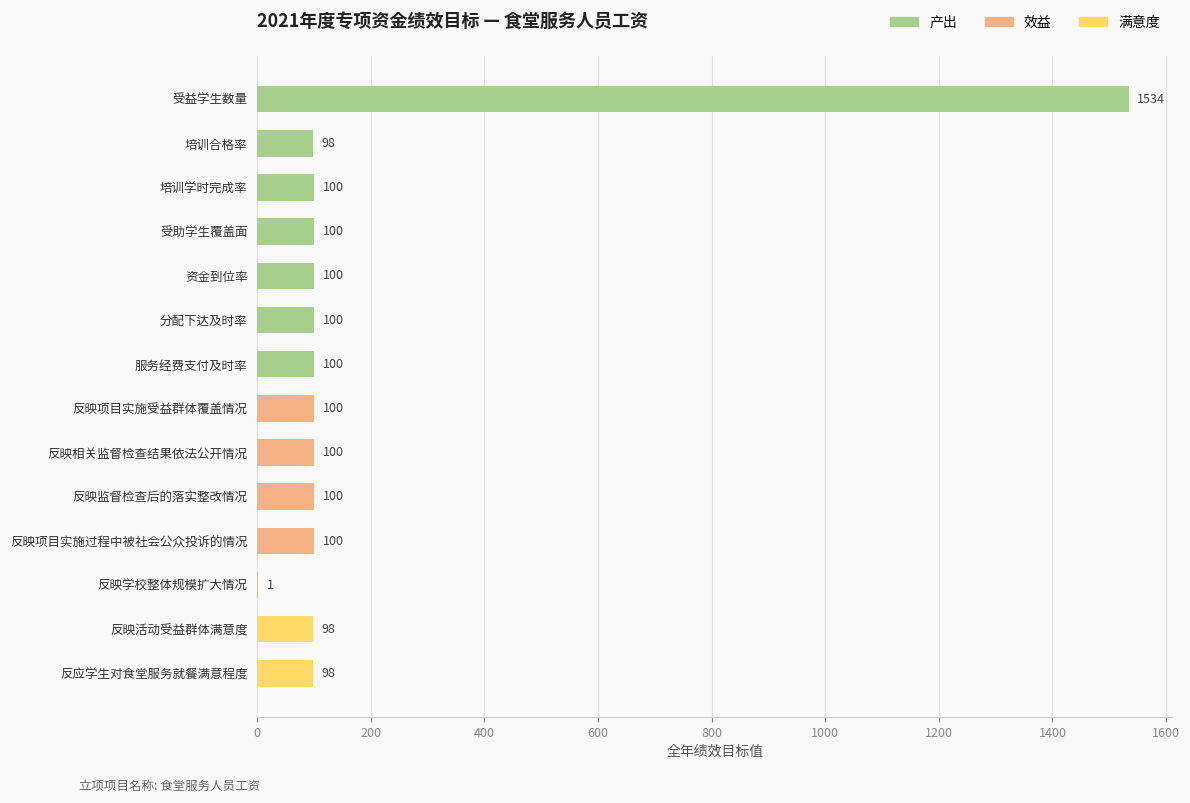

Which label corresponds to the largest value in the chart?

受益学生数量